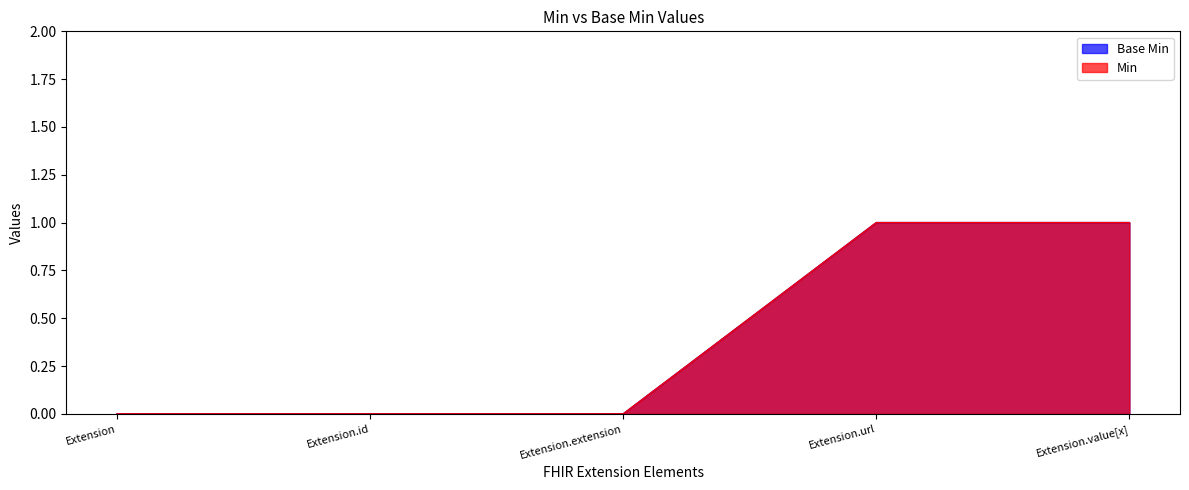

List the labels in order of Min value, smallest first.

Extension, Extension.id, Extension.extension, Extension.url, Extension.value[x]